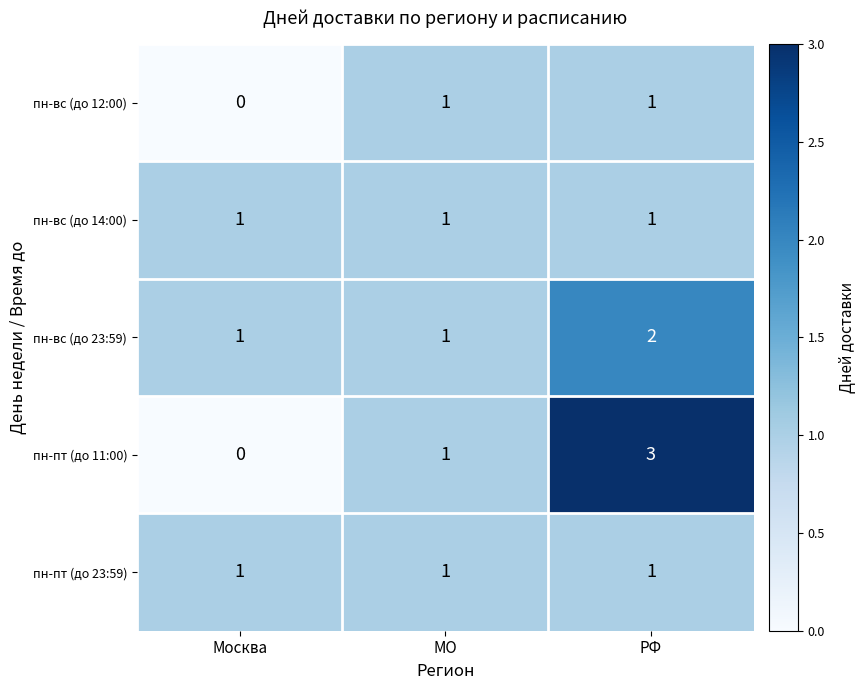

Count the number of data series in this chart.

5